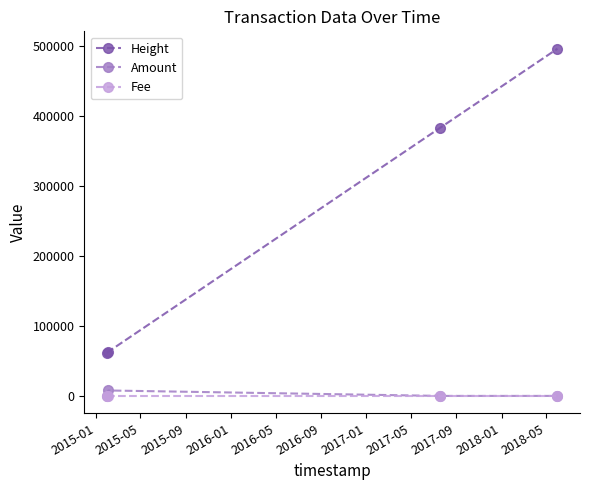

True or false: Fee and Height cross at least once.

False